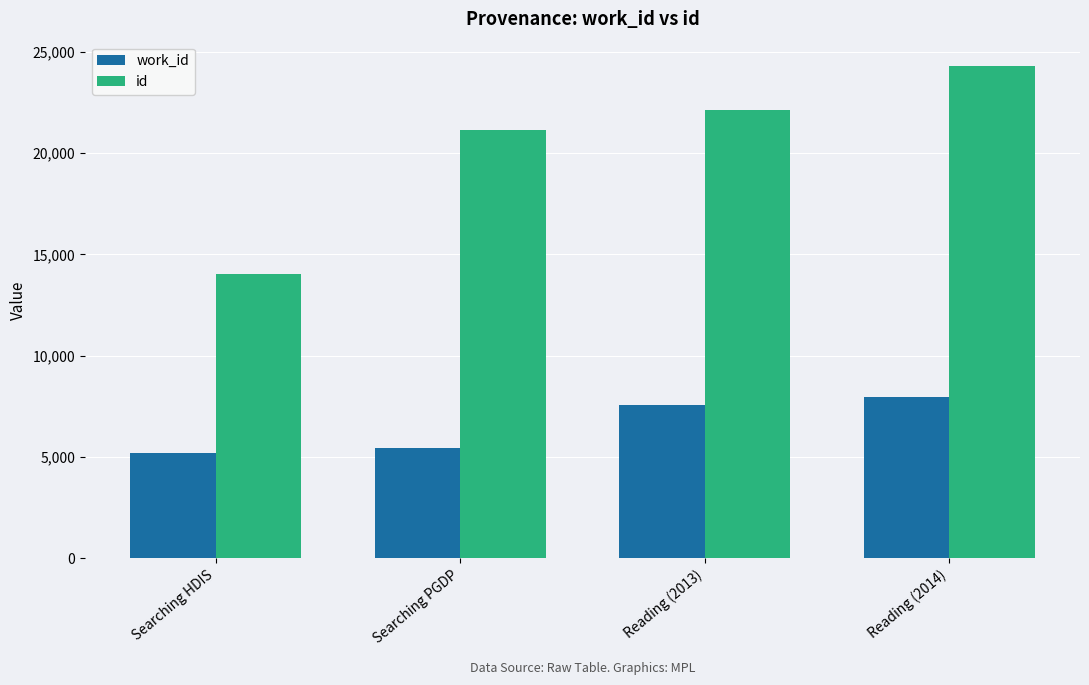

Which category has the highest value across all series?

Reading (2014)